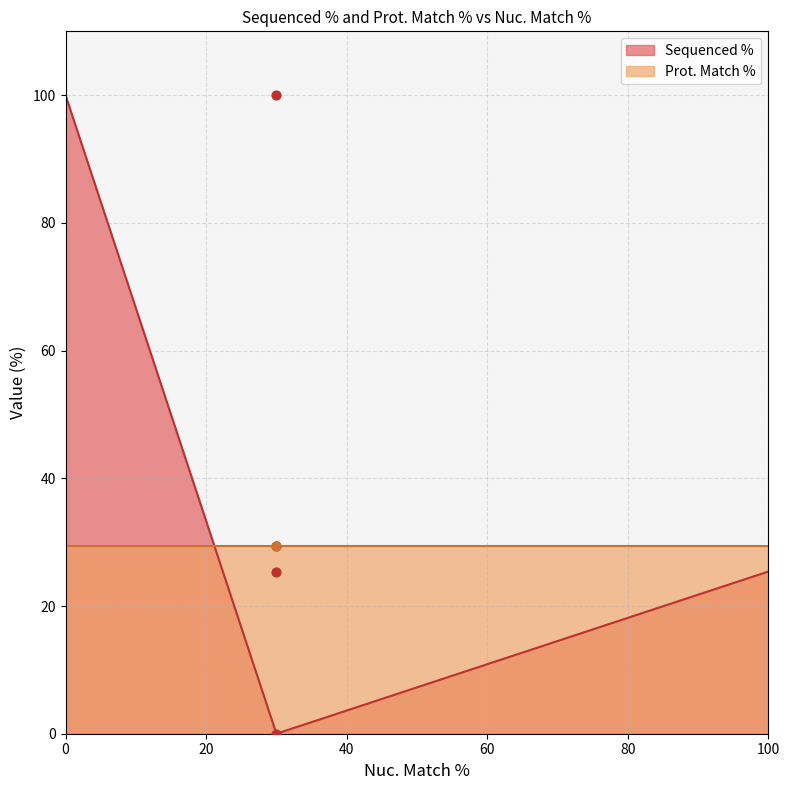

What is the ratio of the value at 30 to the value at 30?

3.9